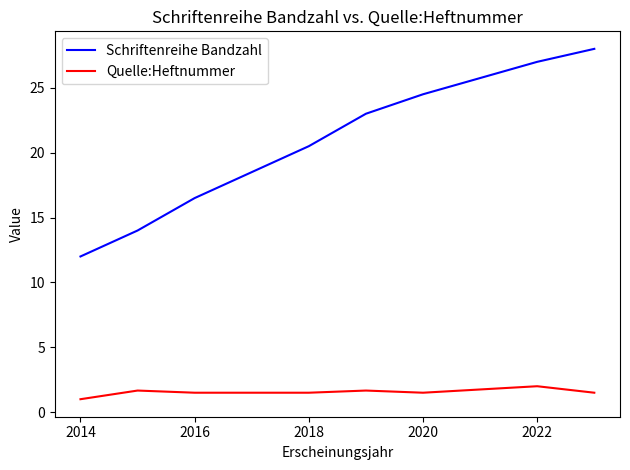

What is the difference between the maximum and minimum values in the Quelle:Heftnummer series?

1.0